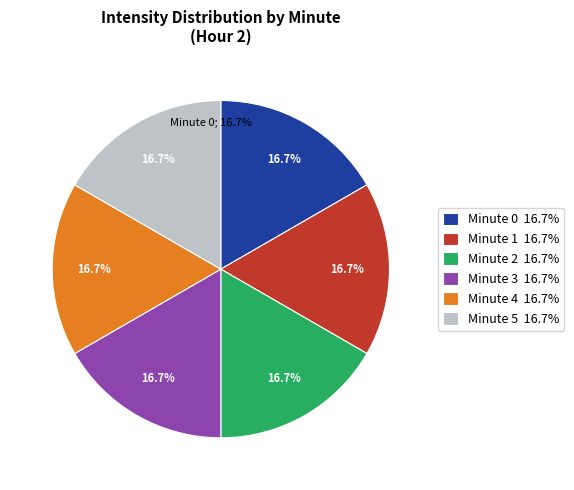

True or false: minute 4 accounts for 17% of the total.

False